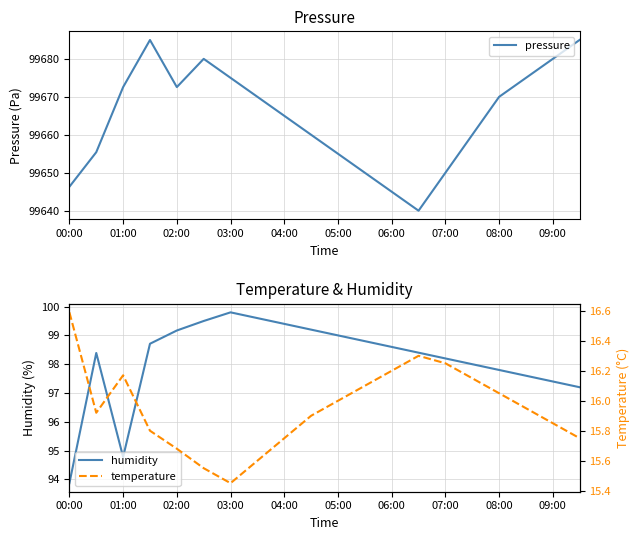

Read the pressure value at 07:00.

99650.0